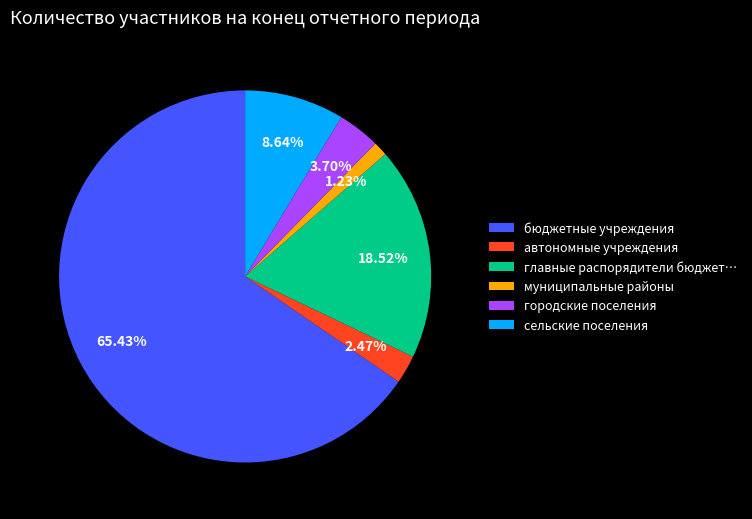

Between муниципальные районы and городские поселения, which is larger?

городские поселения